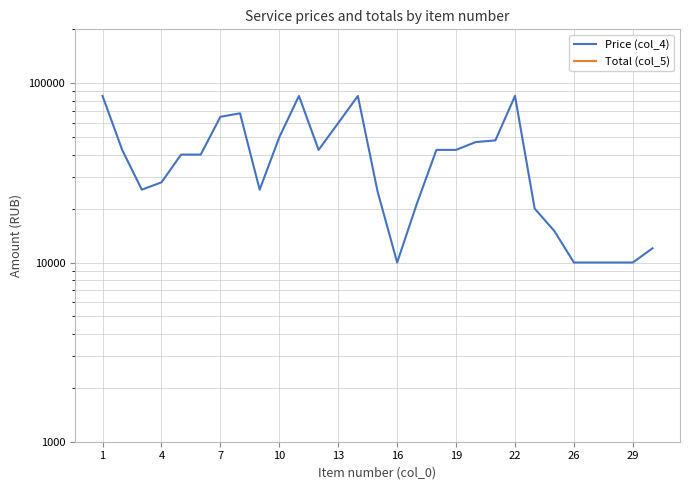

True or false: Price (col_4) has a value of 40983 at 22.

False